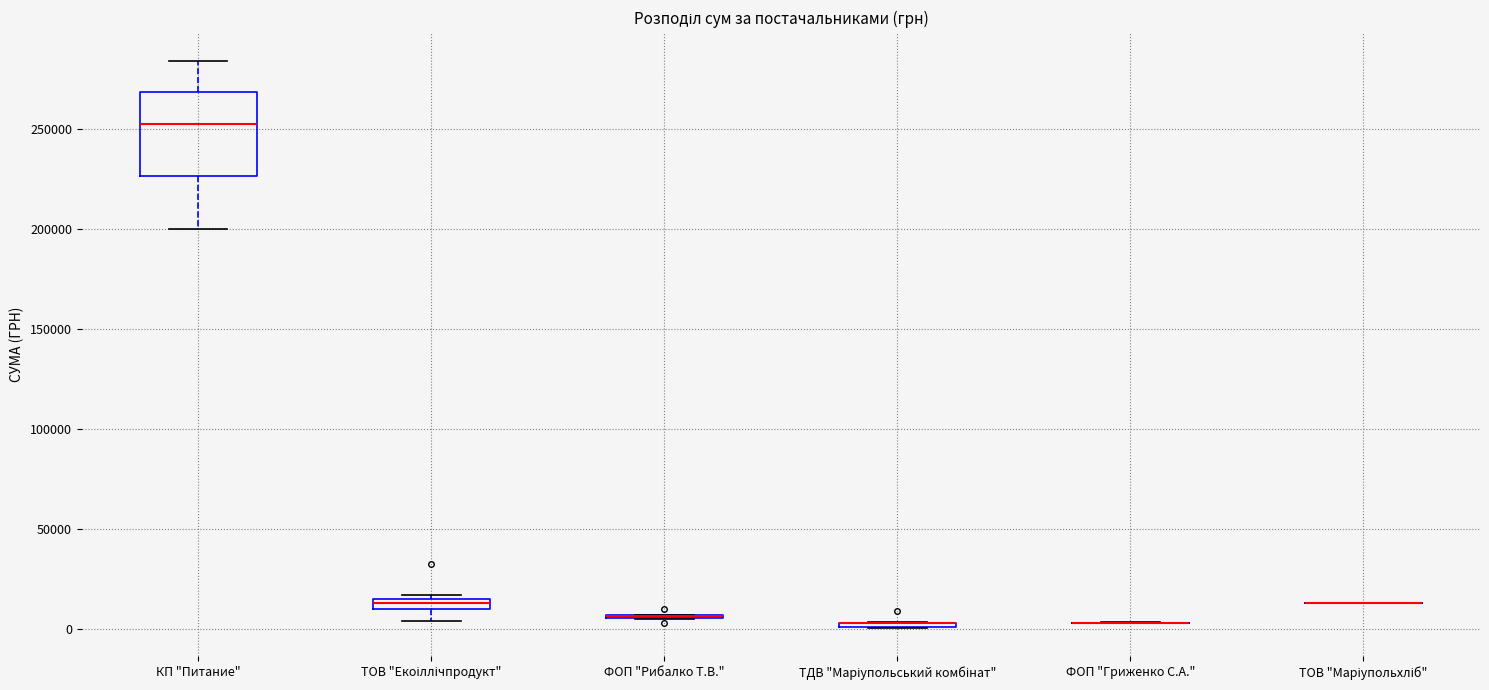

Comparing the boxes themselves (not the whiskers), which one is the tallest?

КП "Питание"